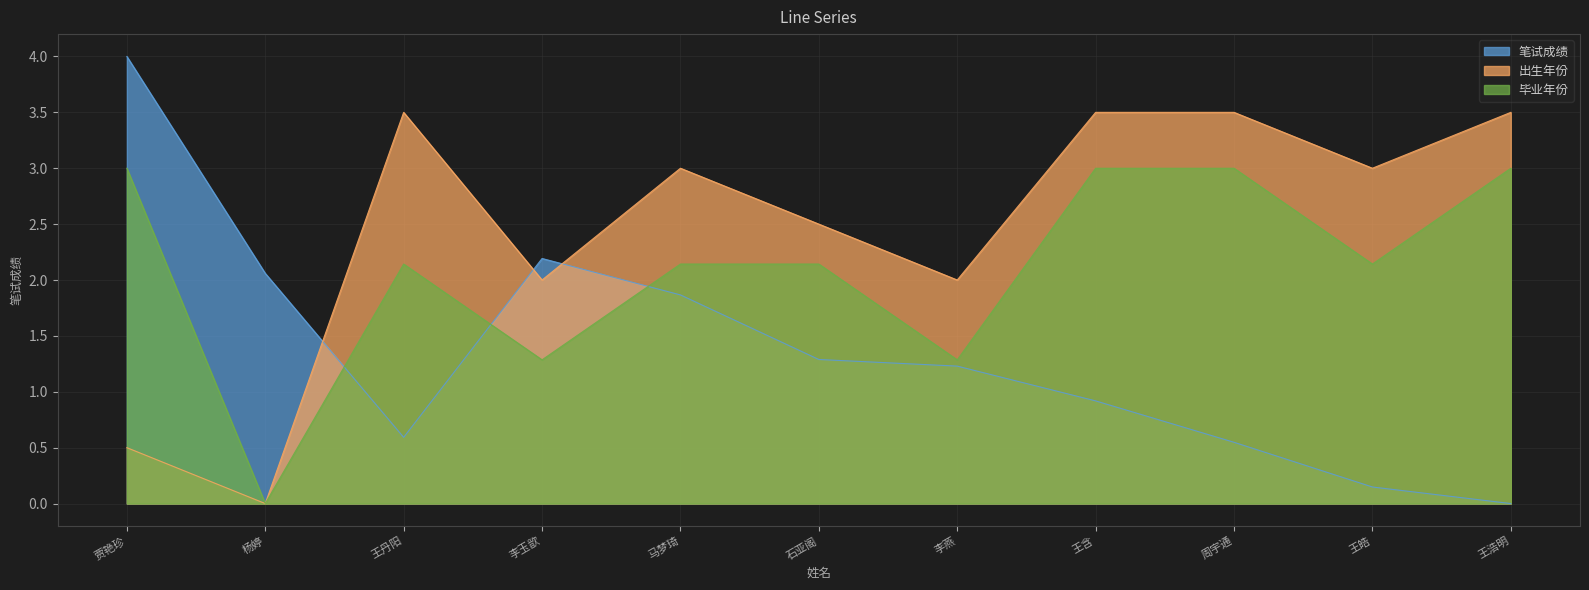

What is the approximate value of 出生年份 at 李玉歆?

2.0